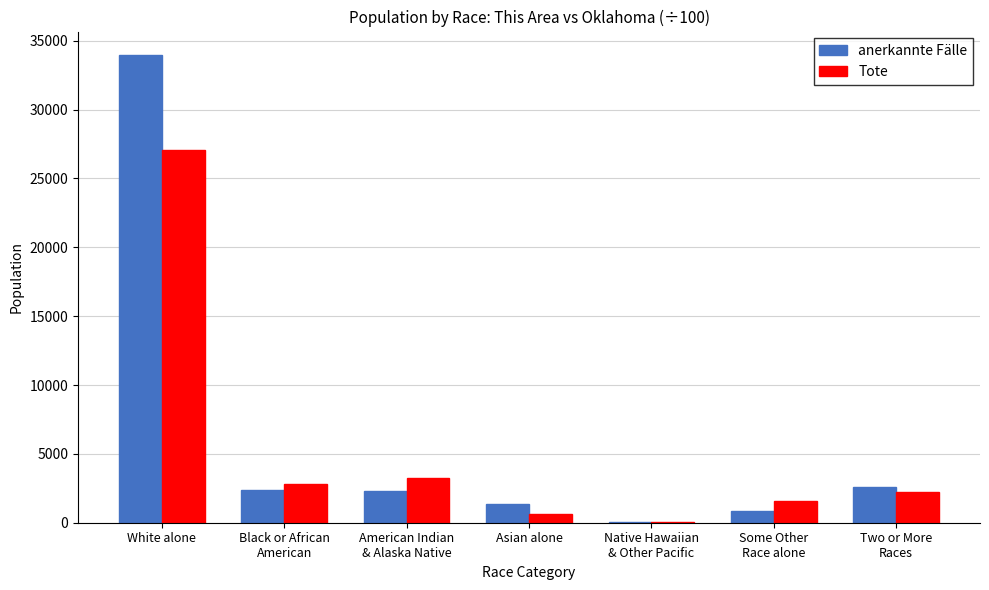

True or false: Tote has a value of 43900 at White alone.

False